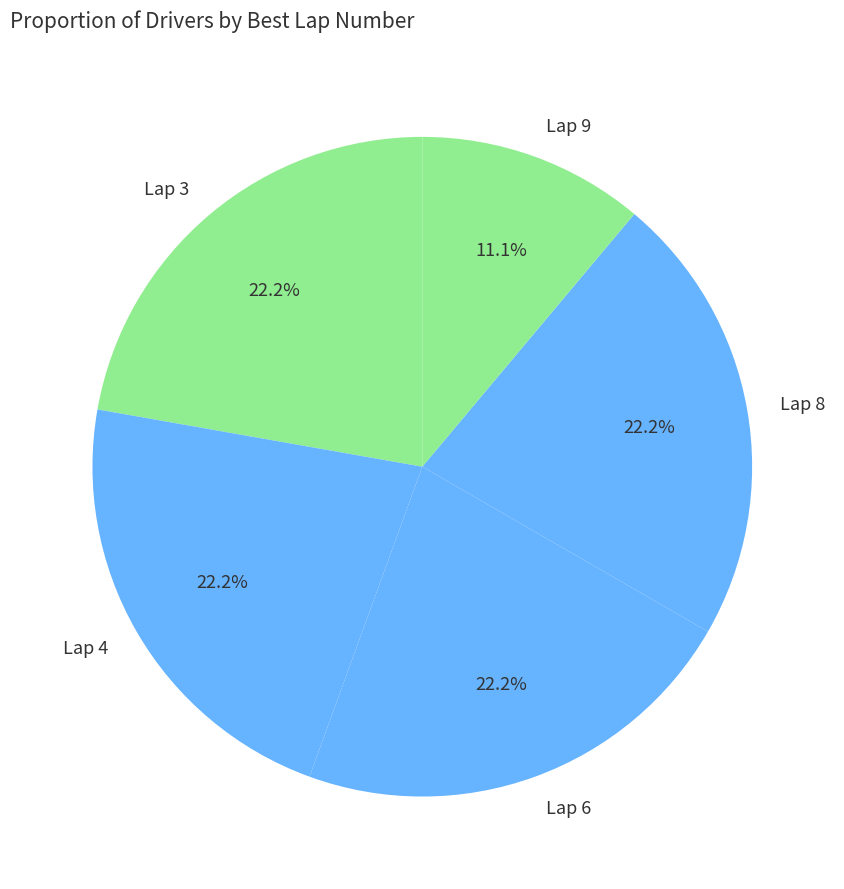

Approximately how many times larger is the value at Lap 6 compared to Lap 9?

2.0